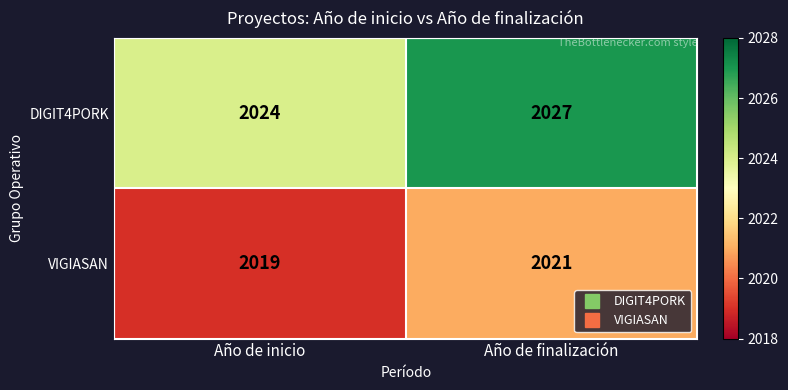

Reading right to left, list all the values displayed in this chart.

DIGIT4PORK: Año de finalización=2027	Año de inicio=2024
VIGIASAN: Año de finalización=2021	Año de inicio=2019